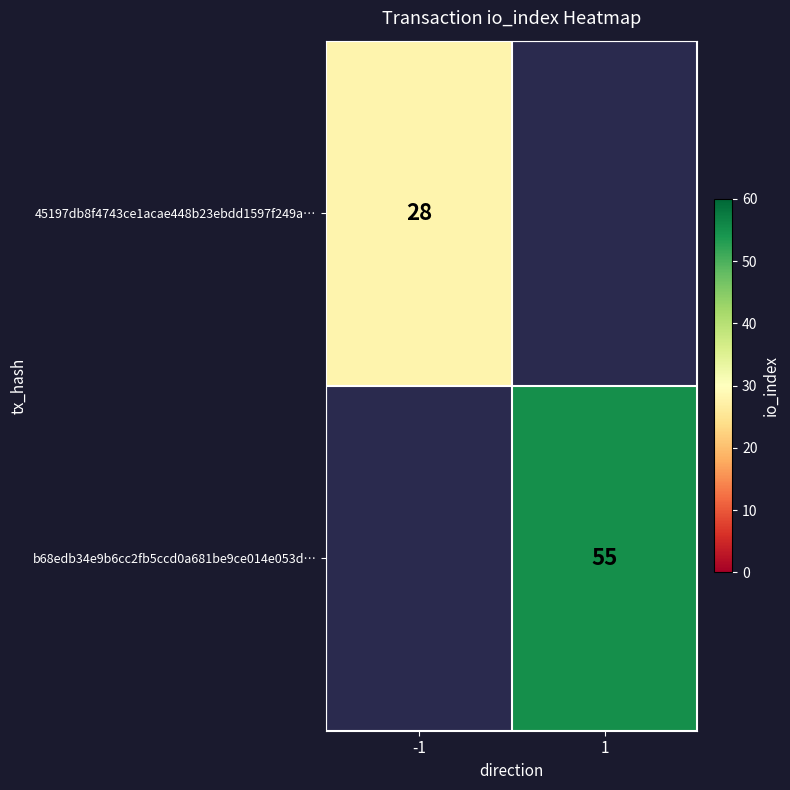

True or false: 45197db8f4743ce1acae448b23ebdd1597f249a… has a value of 15 at -1.

False